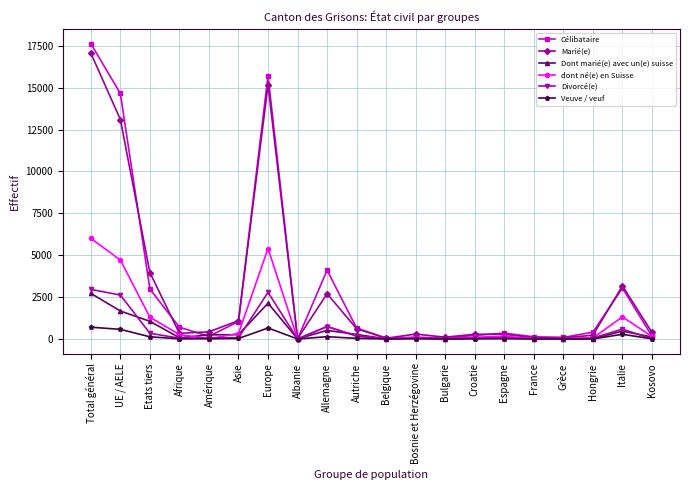

What is the average value of the dont né(e) en Suisse series?

1043